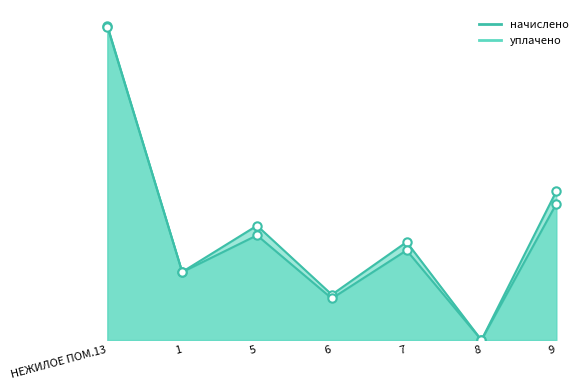

Which category has the highest value in the начислено series?

НЕЖИЛОЕ ПОМ.13